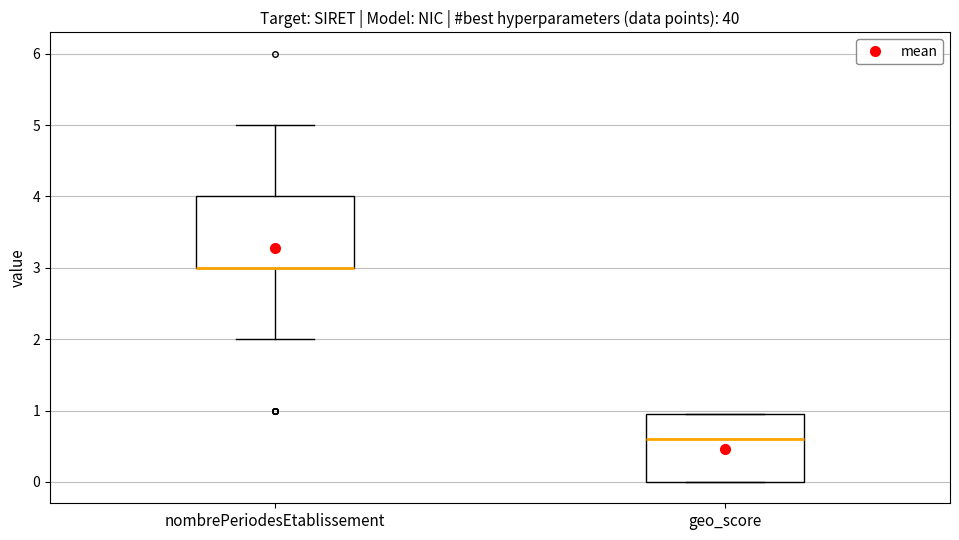

Reading left to right, read every box against the y-axis: the position of its median line, the range the box covers, and the ends of its whiskers. The values are not printed on the chart, so give them approximately, as read against the axis.

nombrePeriodesEtablissement: median 3.0 (drawn on the box's lower edge), box 3.0 to 4.0, whiskers 2.0 to 5.0
geo_score: median 0.6, box 0.0 to 1.0, whiskers 0.0 to 1.0